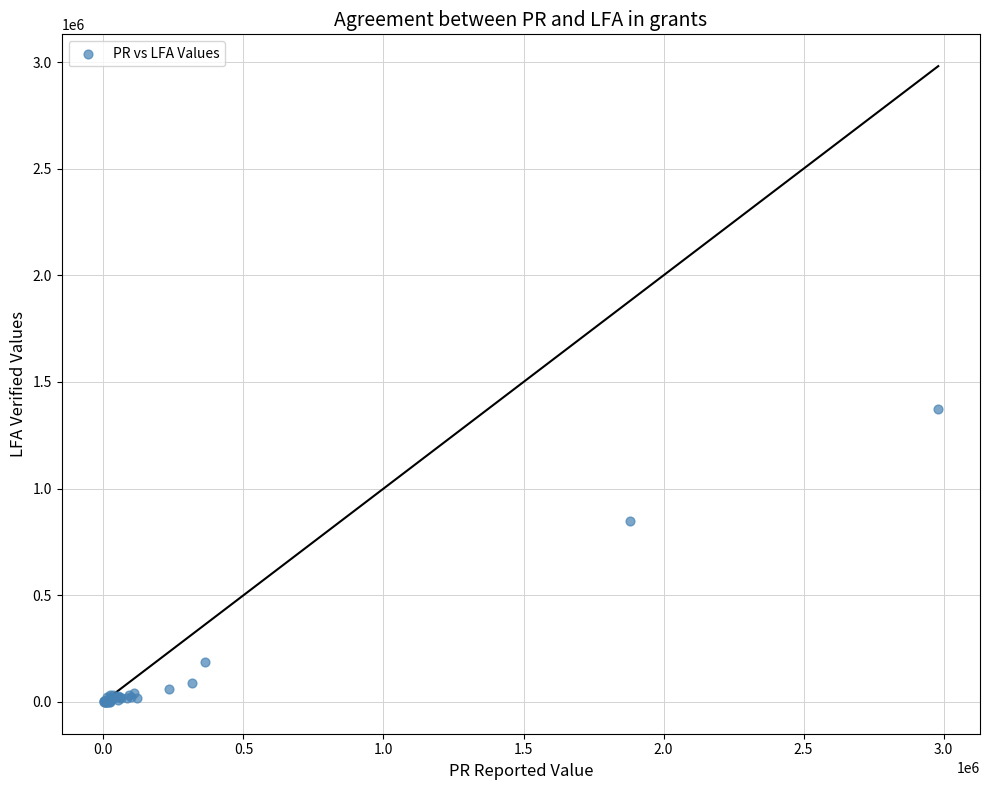

What Y value in the scatter plot is closest to 686018?

849757.8